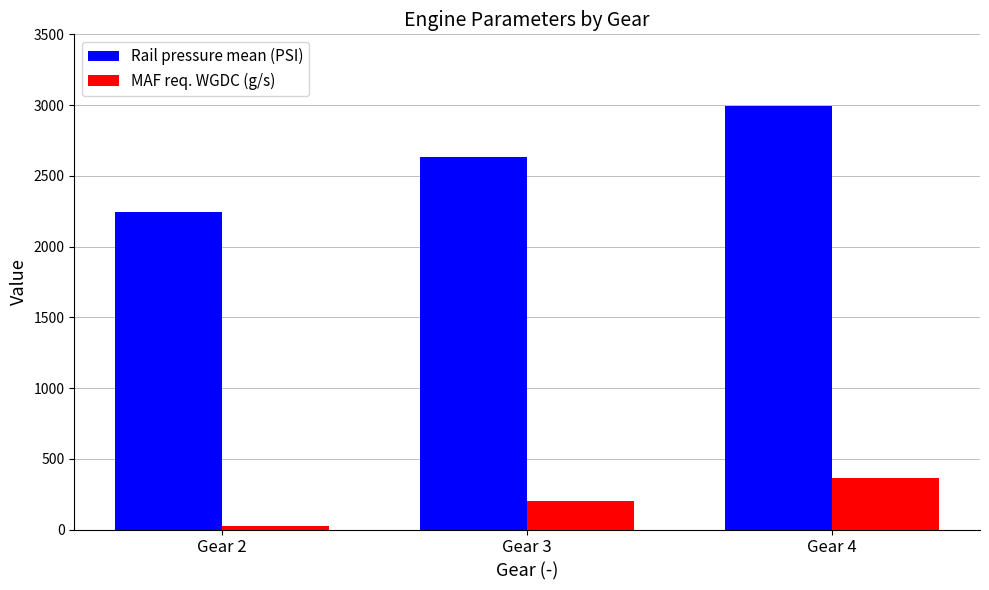

What is the total value across all series at Gear 4?

3360.2